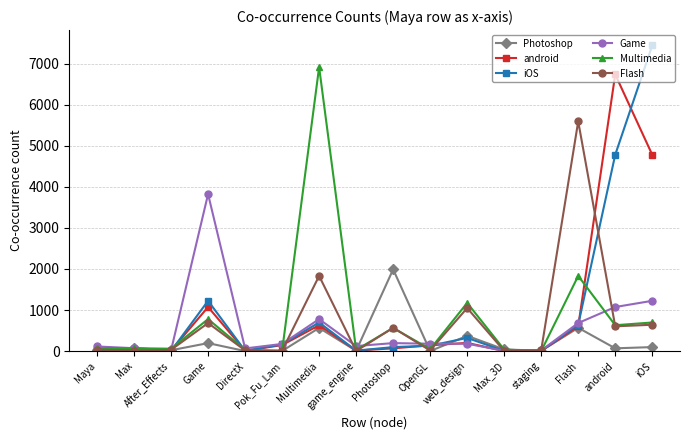

What is the maximum value shown in the chart?

7445